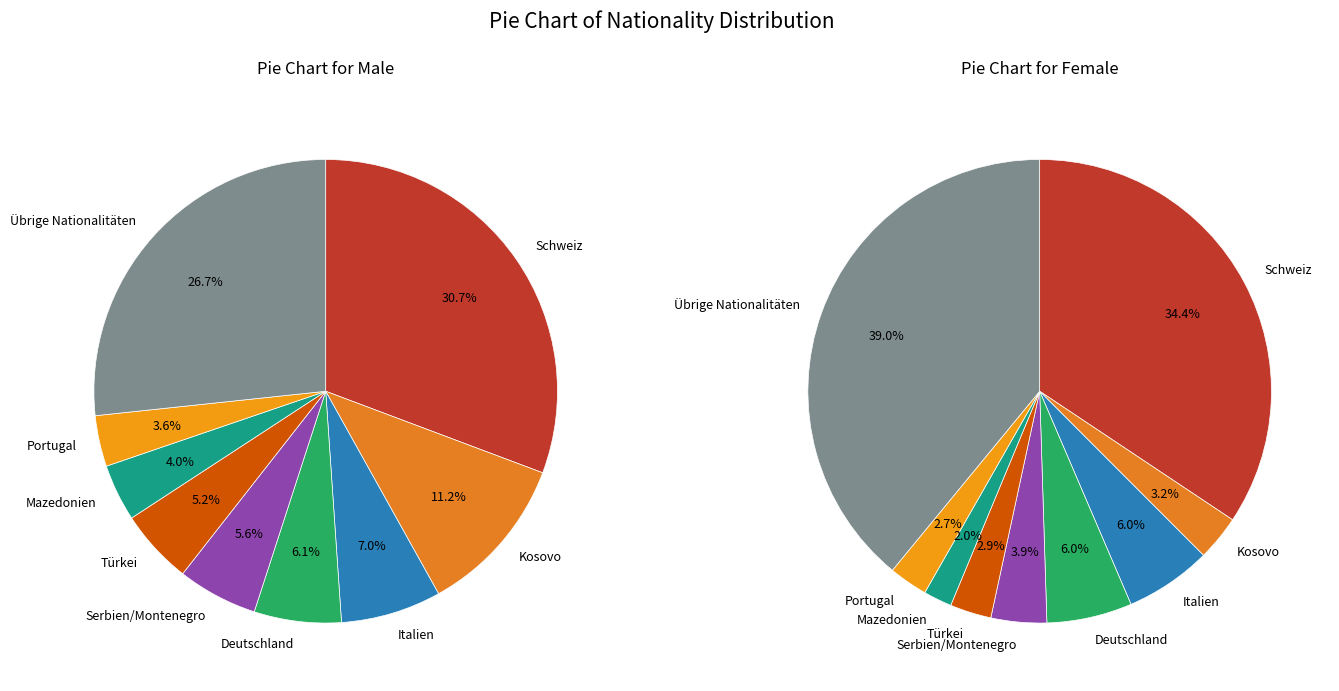

The Mazedonien slice represents 1% of the pie. True or false?

False